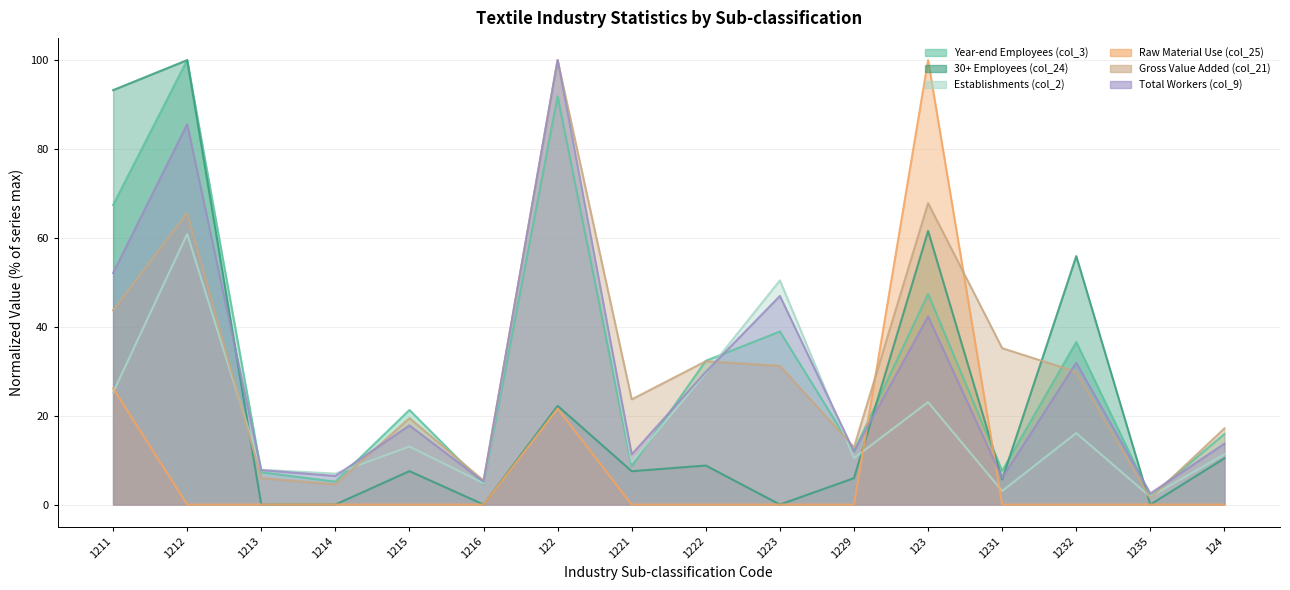

Reading left to right, extract all data points from this chart.

Year-end Employees (col_3): 1211=67.4	1212=100.0	1213=7.3	1214=5.2	1215=21.3	1216=4.6	122=91.9	1221=8.6	1222=32.3	1223=38.9	1229=12.0	123=47.4	1231=7.6	1232=36.6	1235=1.9	124=15.9
30+ Employees (col_24): 1211=93.2	1212=100.0	1213=0.0	1214=0.0	1215=7.5	1216=0.0	122=22.2	1221=7.5	1222=8.8	1223=0.0	1229=5.9	123=61.6	1231=5.7	1232=55.9	1235=0.0	124=10.4
Establishments (col_2): 1211=25.2	1212=60.9	1213=7.8	1214=7.0	1215=13.0	1216=4.8	122=100.0	1221=9.6	1222=29.6	1223=50.4	1229=10.4	123=23.0	1231=3.0	1232=16.1	1235=1.7	124=11.3
Raw Material Use (col_25): 1211=26.1	1212=0.0	1213=0.0	1214=0.0	1215=0.0	1216=0.0	122=21.6	1221=0.0	1222=0.0	1223=0.0	1229=0.0	123=100.0	1231=0.0	1232=0.0	1235=0.0	124=0.0
Gross Value Added (col_21): 1211=43.7	1212=65.6	1213=5.9	1214=4.6	1215=19.4	1216=5.4	122=100.0	1221=23.7	1222=32.3	1223=31.2	1229=12.9	123=67.8	1231=35.2	1232=29.9	1235=1.4	124=17.1
Total Workers (col_9): 1211=52.1	1212=85.6	1213=7.7	1214=6.4	1215=17.8	1216=5.1	122=100.0	1221=11.3	1222=29.8	1223=46.9	1229=11.9	123=42.3	1231=6.0	1232=31.9	1235=2.5	124=13.7